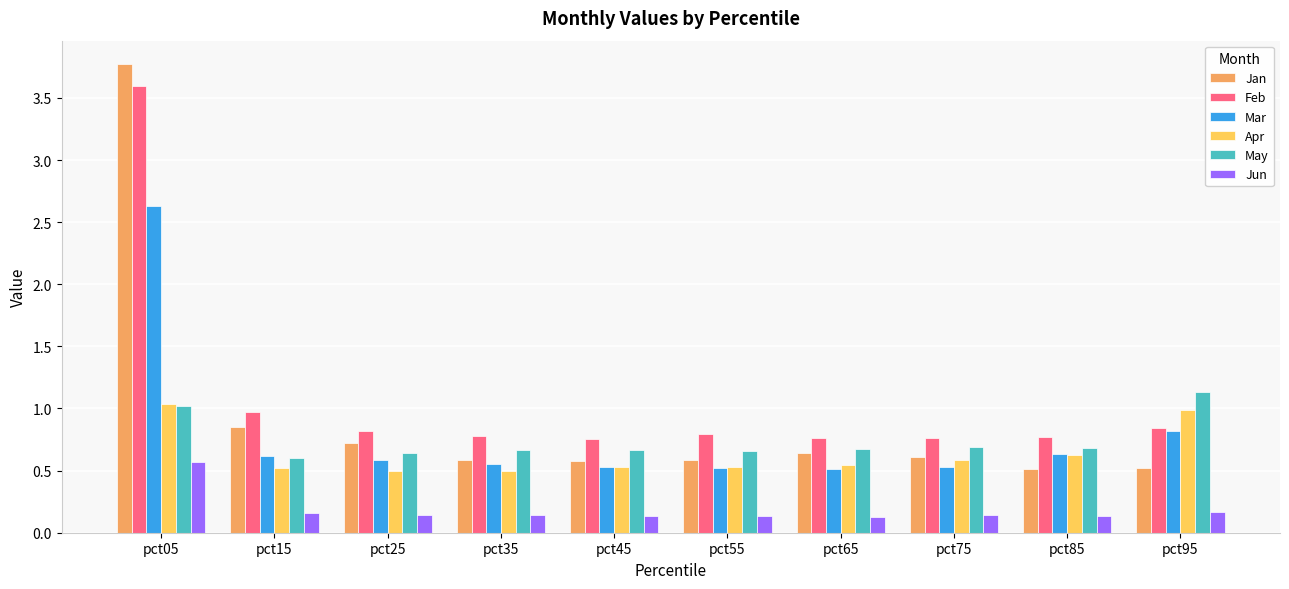

What value does the Feb series have at pct05?

3.6